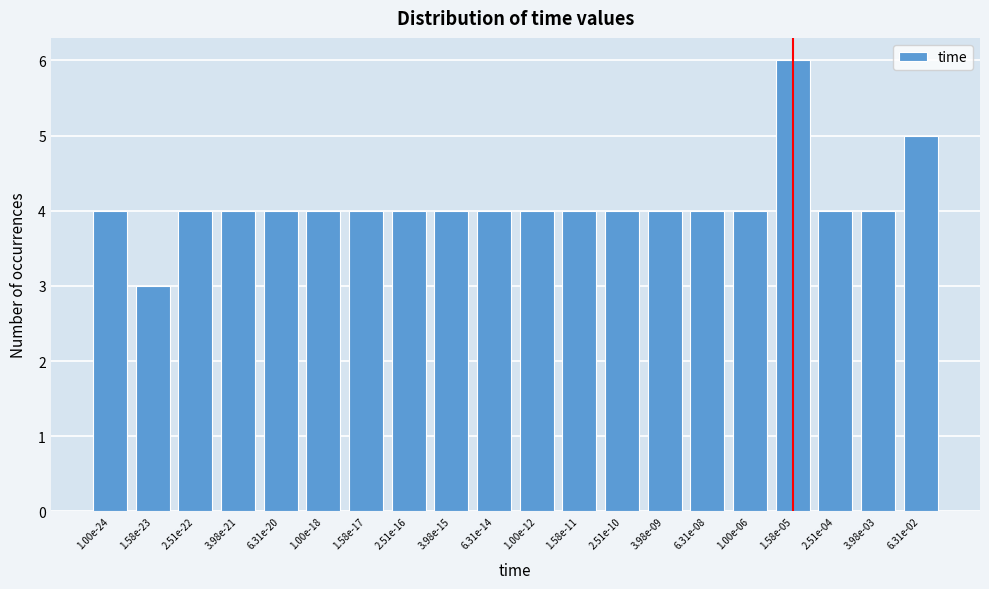

Reading left to right, list all the values displayed in this chart.

1.00e-24=4	1.58e-23=3	2.51e-22=4	3.98e-21=4	6.31e-20=4	1.00e-18=4	1.58e-17=4	2.51e-16=4	3.98e-15=4	6.31e-14=4	1.00e-12=4	1.58e-11=4	2.51e-10=4	3.98e-09=4	6.31e-08=4	1.00e-06=4	1.58e-05=6	2.51e-04=4	3.98e-03=4	6.31e-02=5